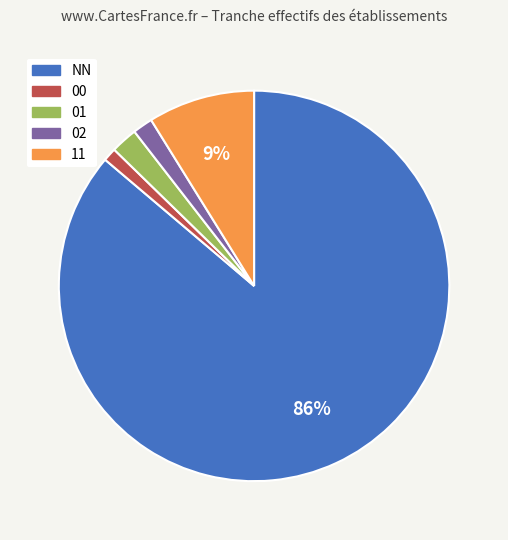

The 02 slice represents 2% of the pie. True or false?

True